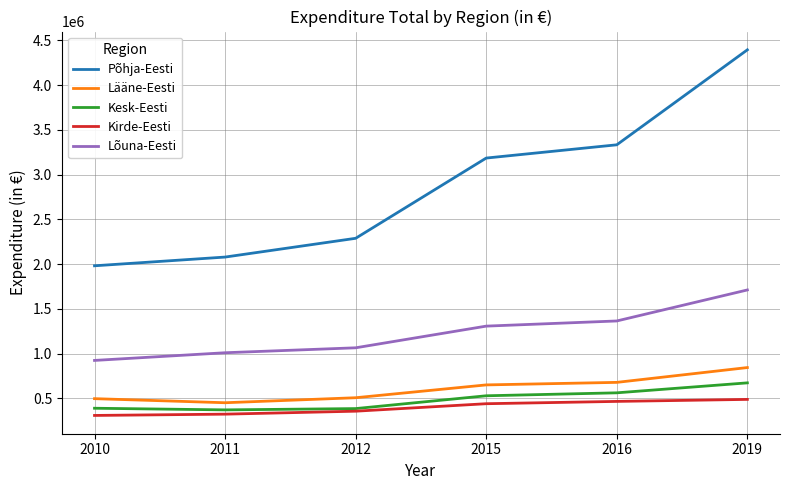

True or false: Lõuna-Eesti has more than 0 points higher than both neighbors.

False